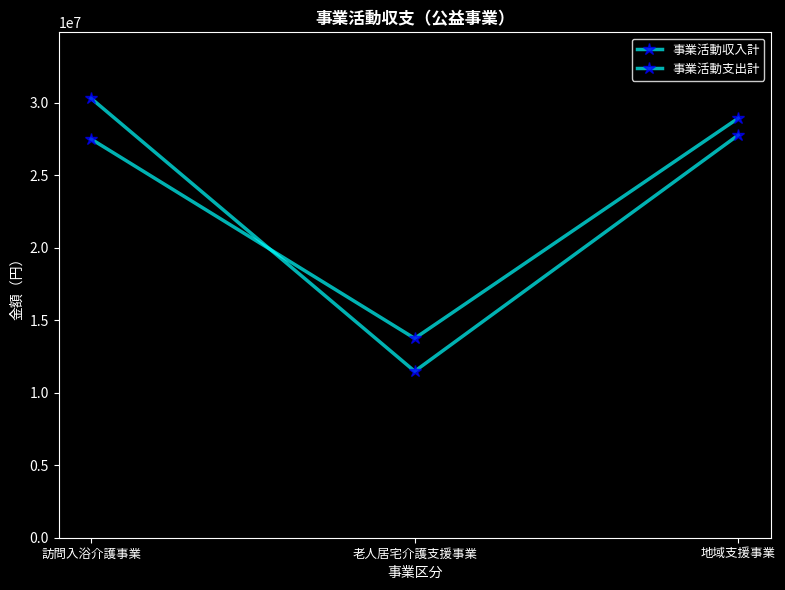

The 事業活動支出計 series shows 11409316 at 地域支援事業. True or false?

False